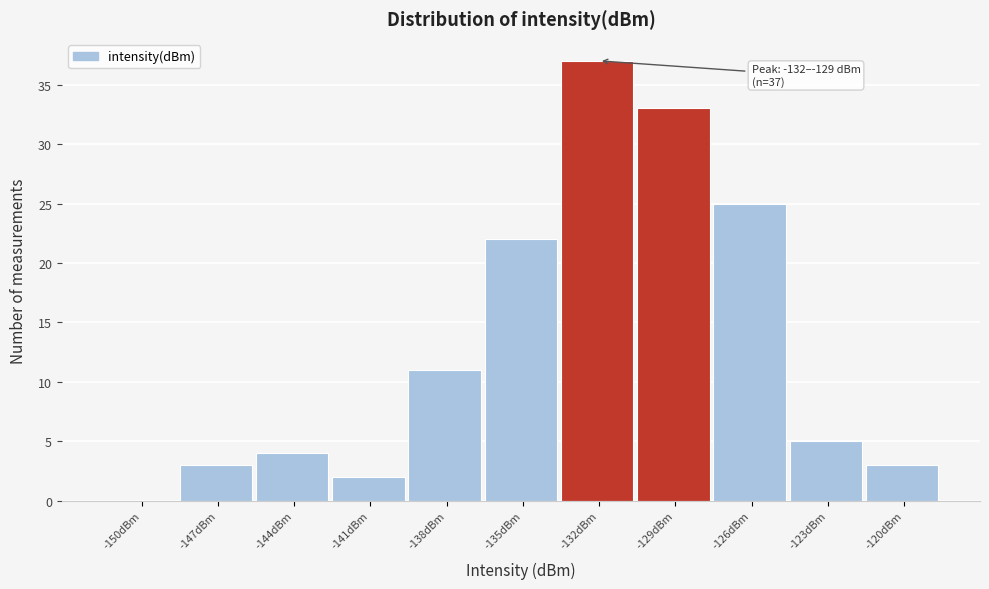

Reading left to right, extract all data points from this chart.

-150dBm=0	-147dBm=3	-144dBm=4	-141dBm=2	-138dBm=11	-135dBm=22	-132dBm=37	-129dBm=33	-126dBm=25	-123dBm=5	-120dBm=3